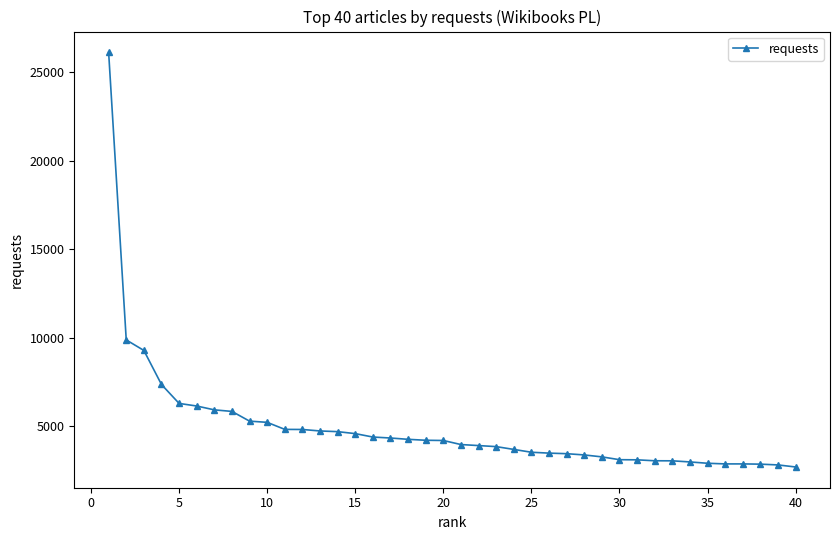

How many data points are less than 4201?

20